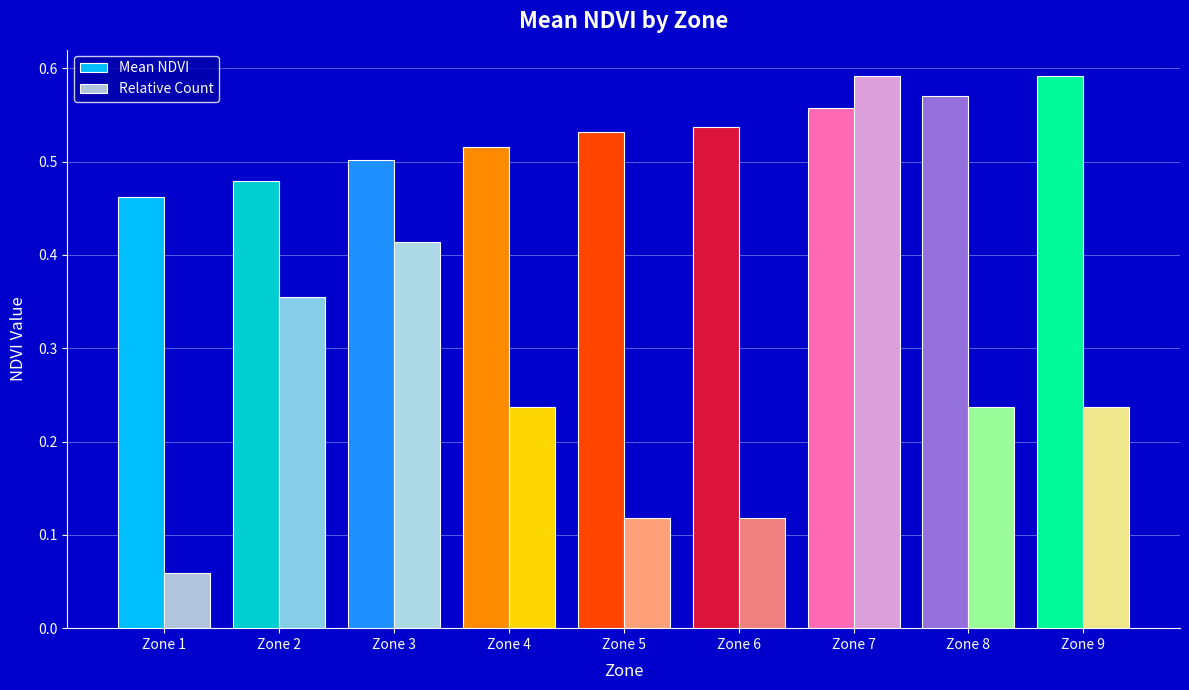

Where is Mean NDVI nearest to the value 0?

Zone 1